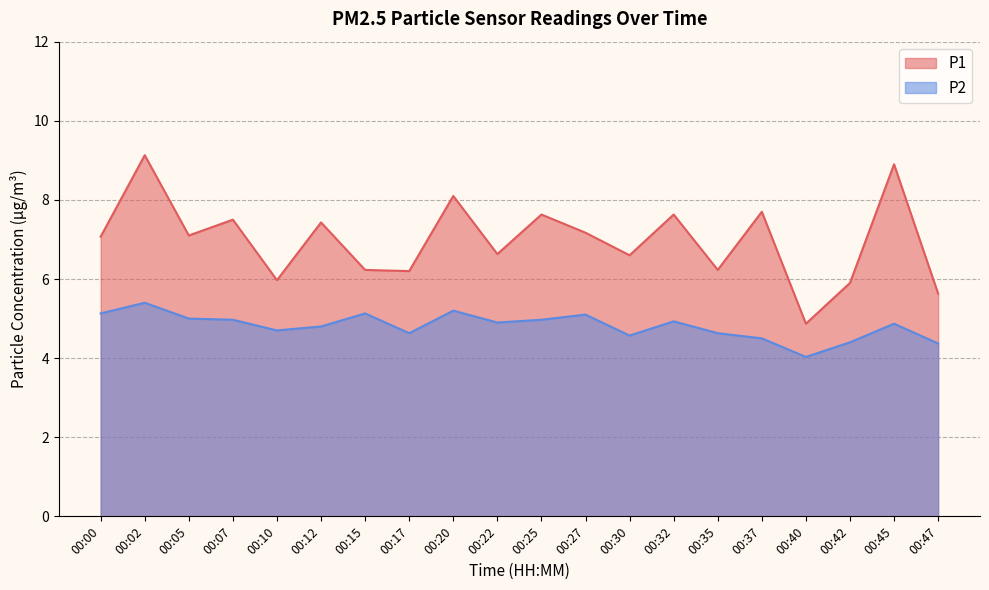

True or false: P2 and P1 intersect in this chart.

False